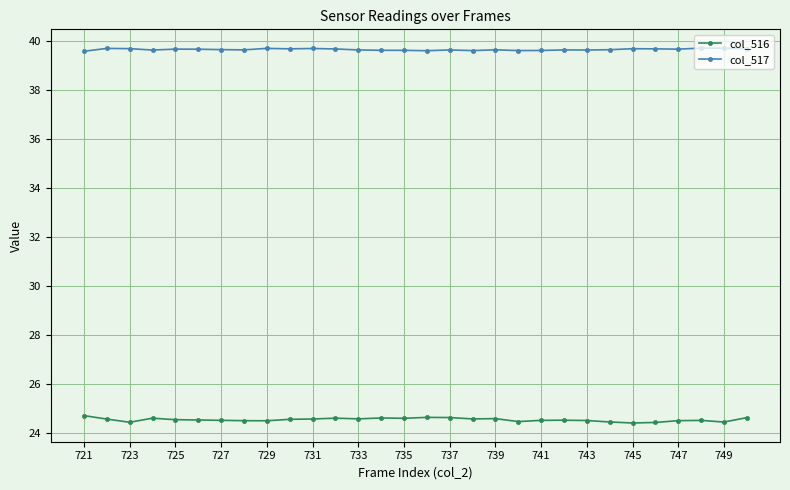

True or false: col_516 and col_517 cross at least once.

False